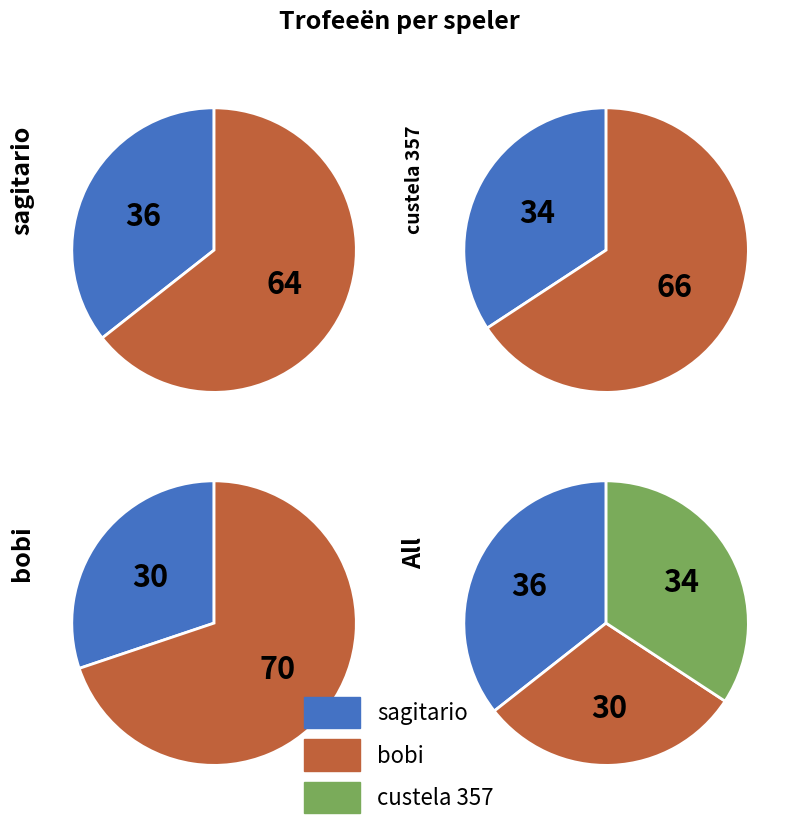

What percentage is the sagitario slice, to the nearest percent?

36%